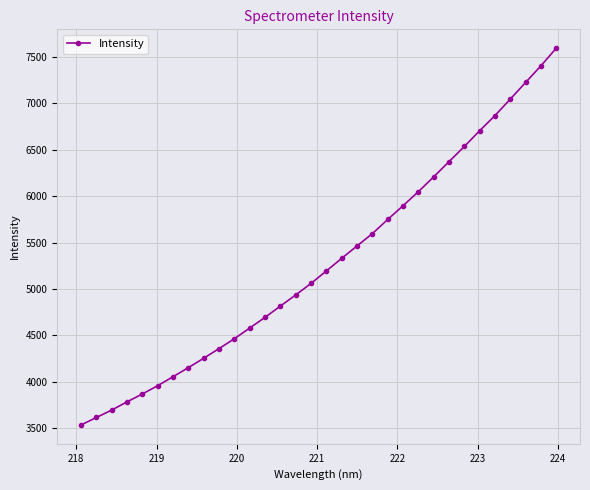

True or false: there are more than 2 points higher than both neighbors.

False